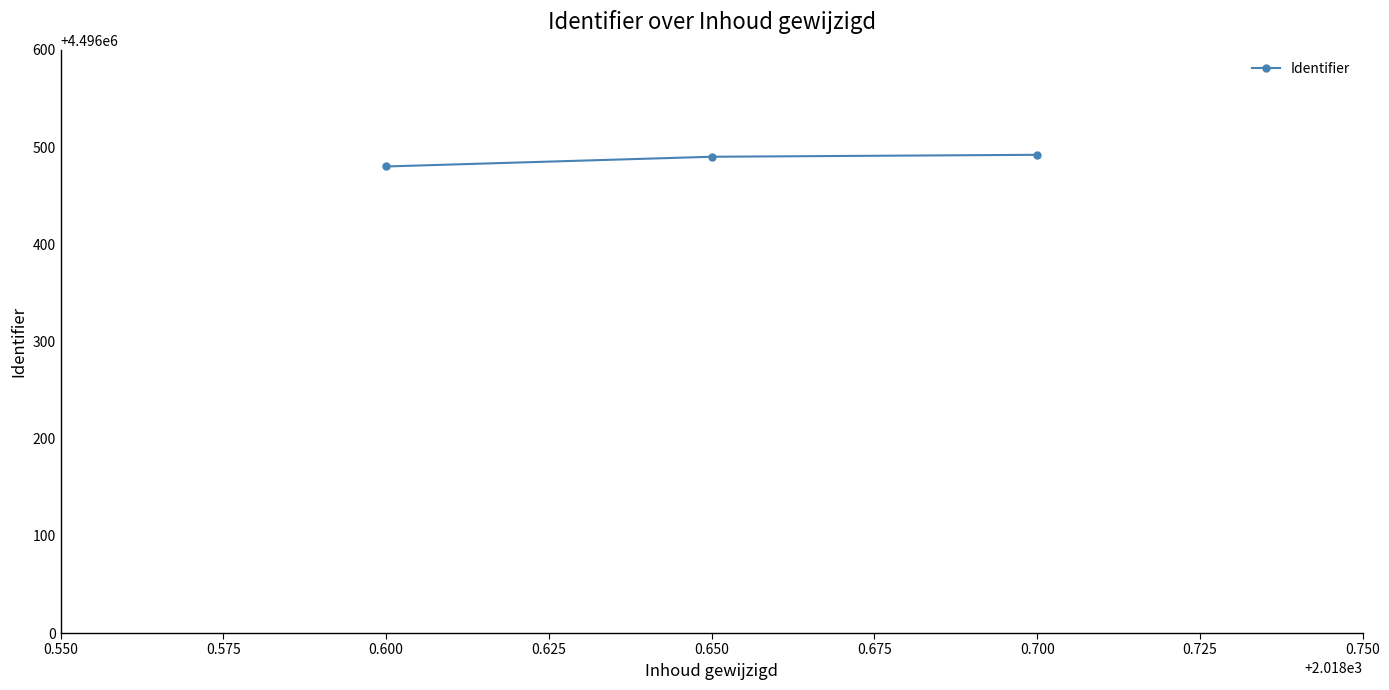

Approximately how many times larger is the value at 0.600 compared to 0.650?

1.0